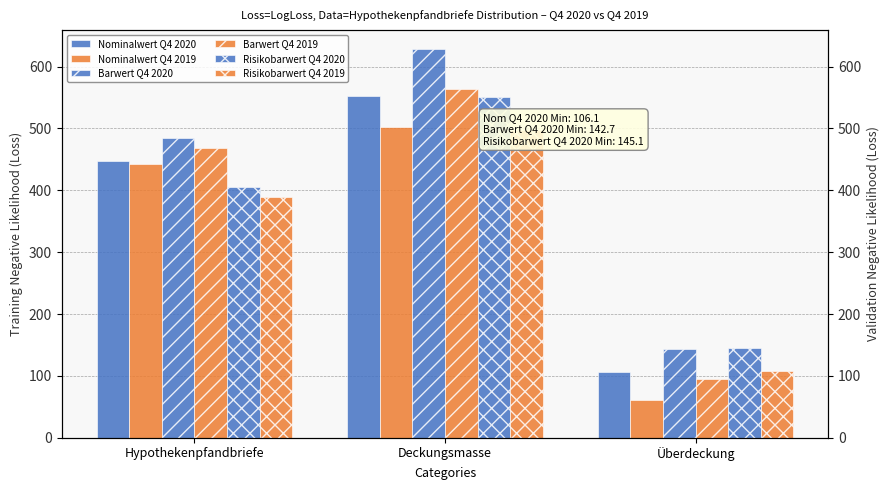

What is the difference between the maximum and minimum values in the Risikobarwert Q4 2019 series?

389.4